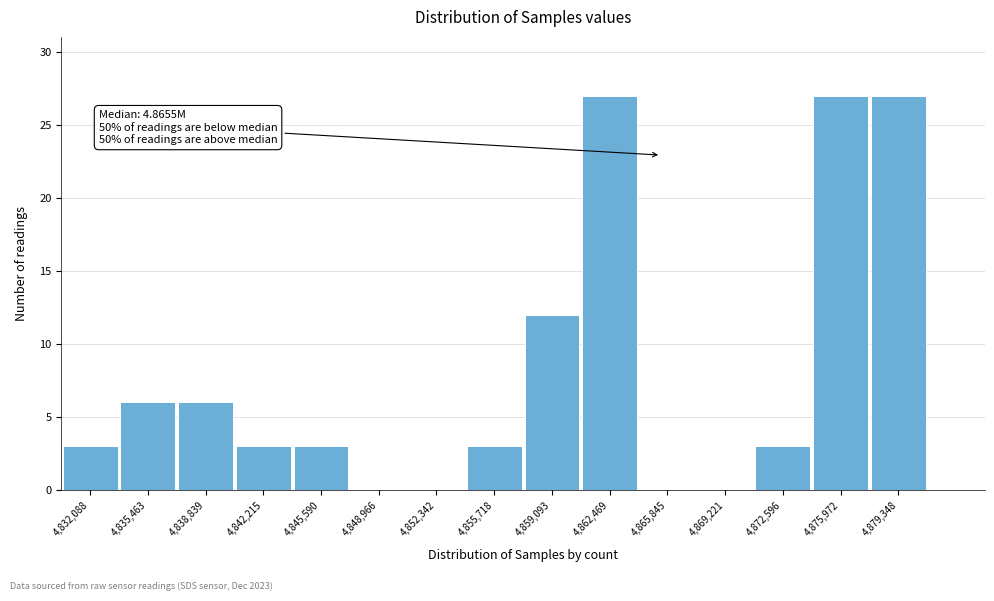

Reading left to right, what are all the values shown in this chart?

4,832,088=3	4,835,463=6	4,838,839=6	4,842,215=3	4,845,590=3	4,848,966=0	4,852,342=0	4,855,718=3	4,859,093=12	4,862,469=27	4,865,845=0	4,869,221=0	4,872,596=3	4,875,972=27	4,879,348=27